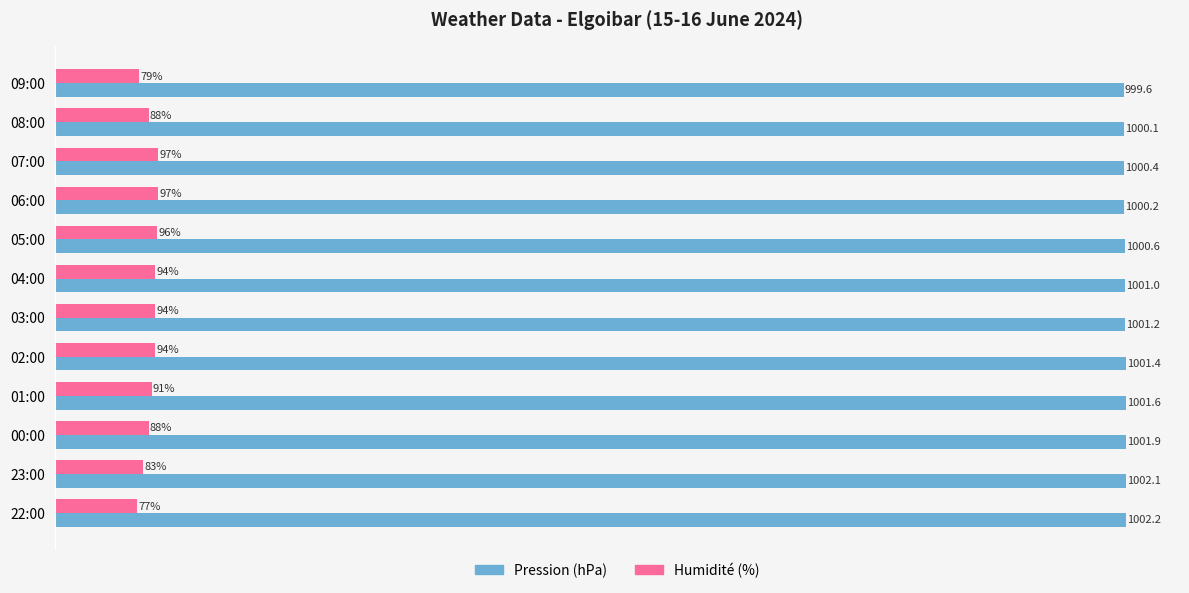

List the labels in order of Pression (hPa) value, largest first.

22:00, 23:00, 00:00, 01:00, 02:00, 03:00, 04:00, 05:00, 07:00, 06:00, 08:00, 09:00